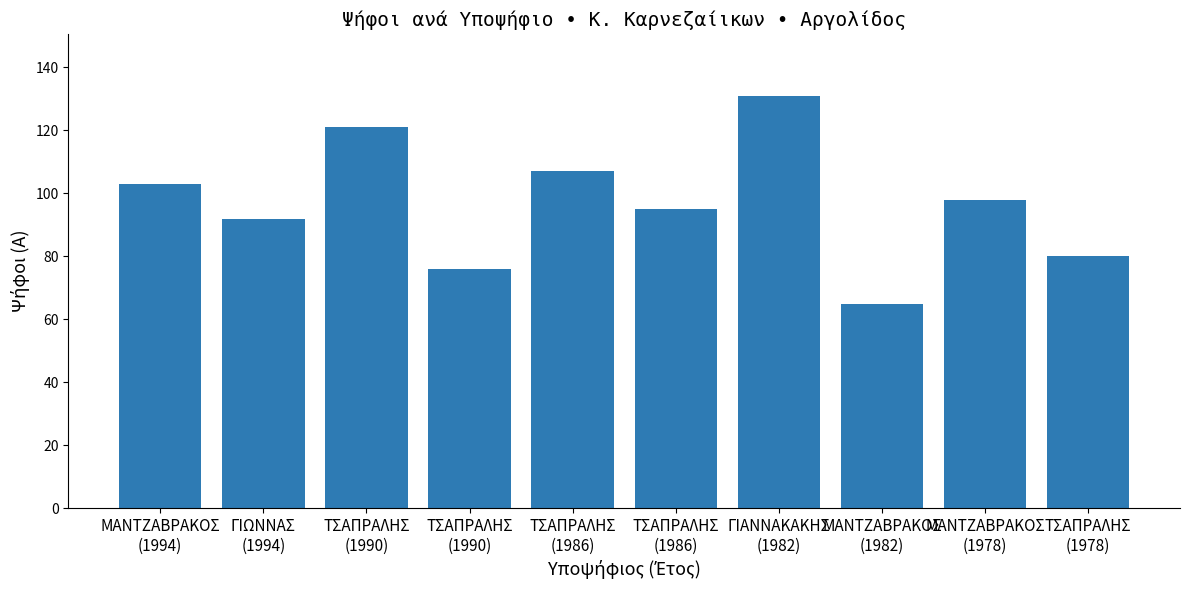

What is the change in value from ΤΣΑΠΡΑΛΗΣ
(1986) to ΓΙΑΝΝΑΚΑΚΗΣ
(1982)?

+24